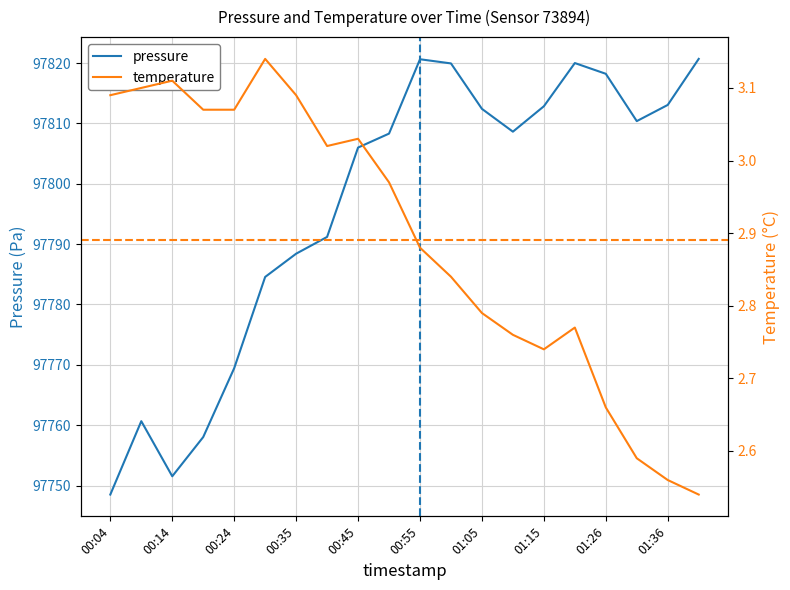

Read the temperature value at 01:41.

2.5